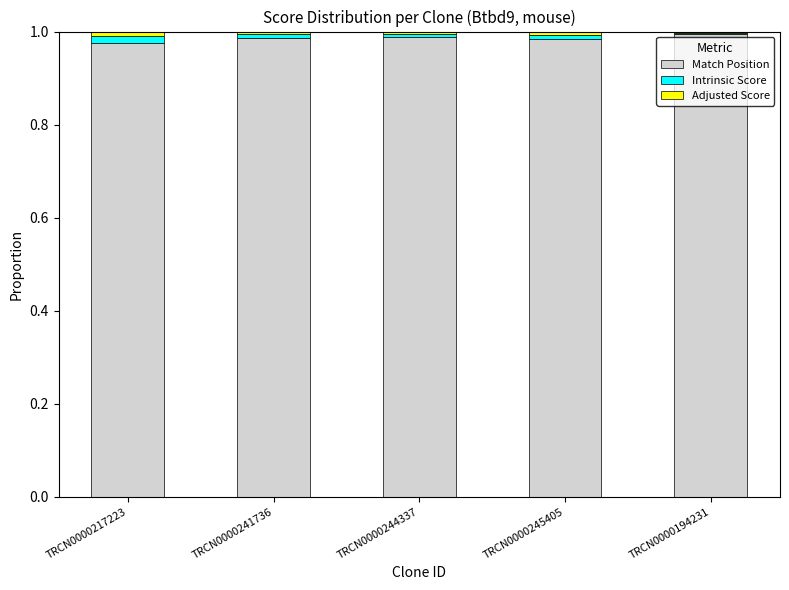

Does the chart contain stacked bars?

Yes